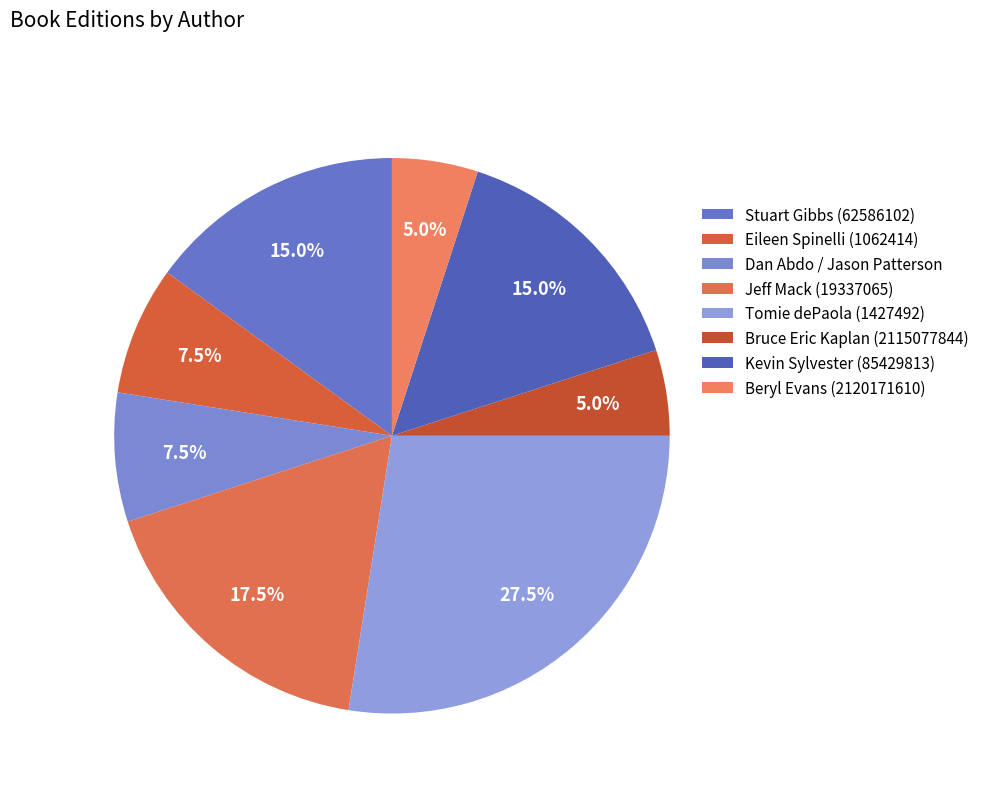

Do Eileen Spinelli (1062414) and Bruce Eric Kaplan (2115077844) together represent more than half of the pie?

No